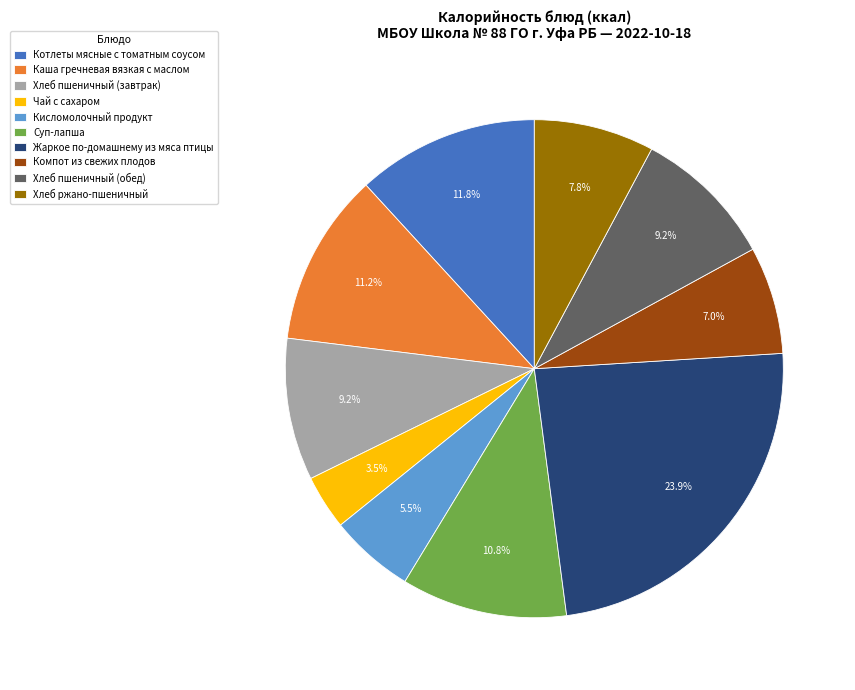

What portion of the pie excludes Кисломолочный продукт?

94.5%